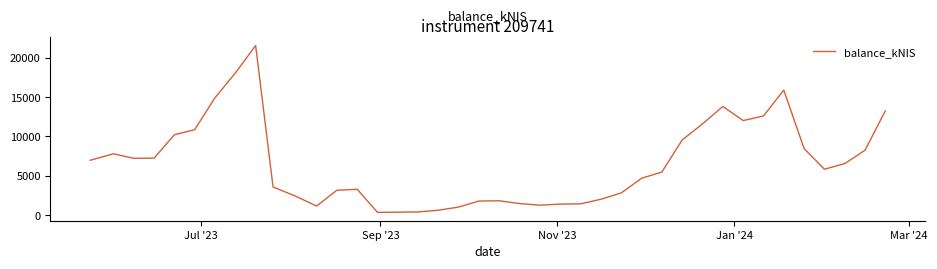

True or false: the data has more than 2 interior local peaks.

True